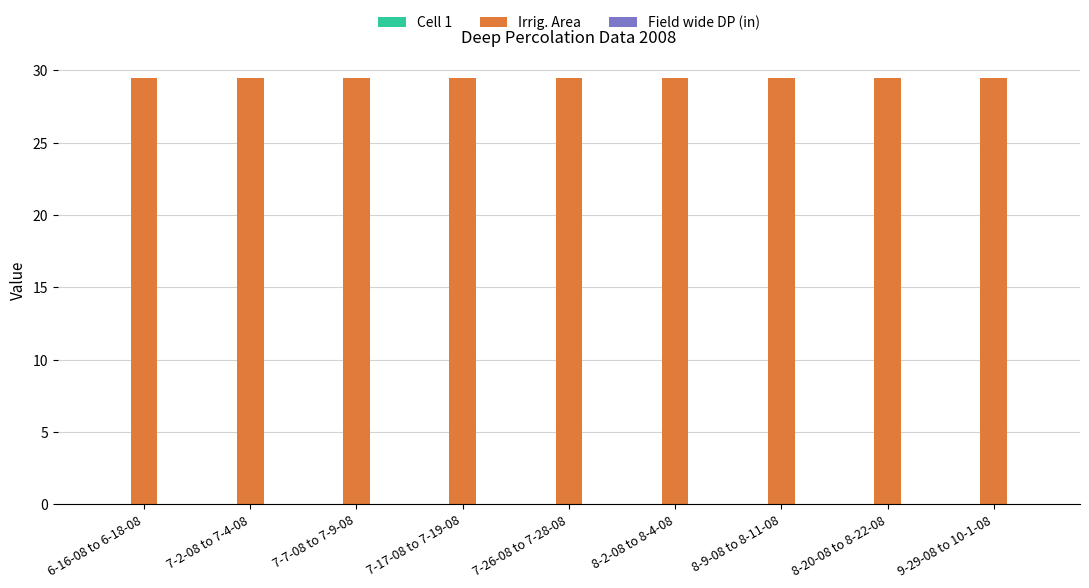

At 7-2-08 to 7-4-08, list the series in order from smallest to largest.

Cell 1, Field wide DP (in), Irrig. Area